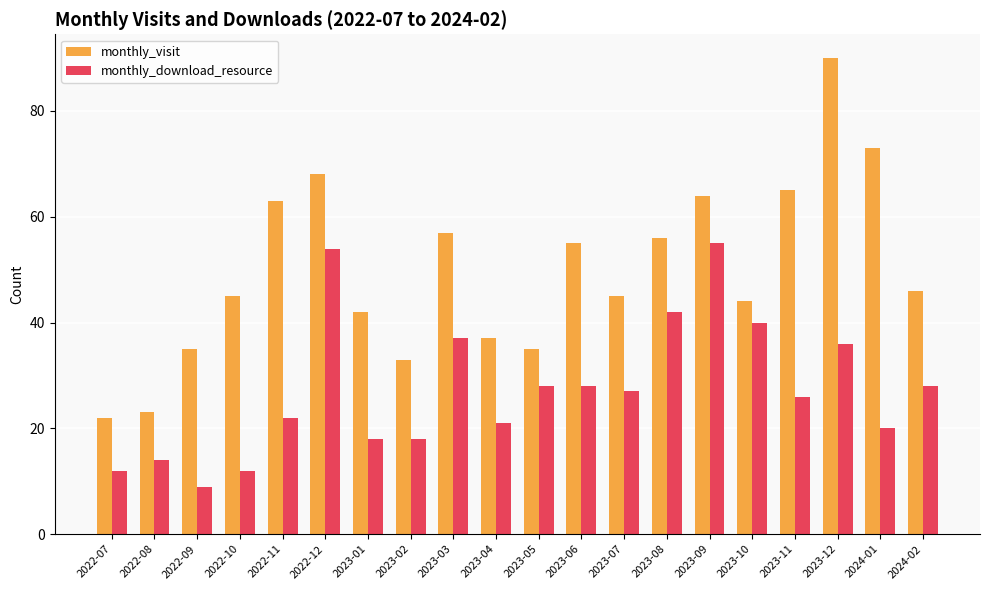

Is it true that monthly_visit equals 45 at 2022-10?

True